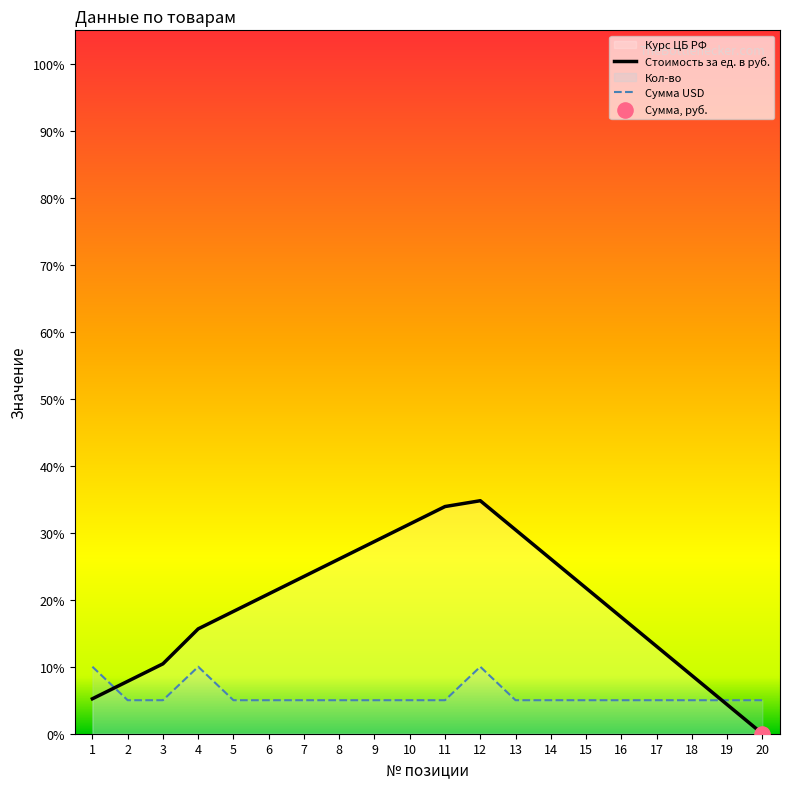

Which series has the widest spread of Y values?

Стоимость за ед. в руб.